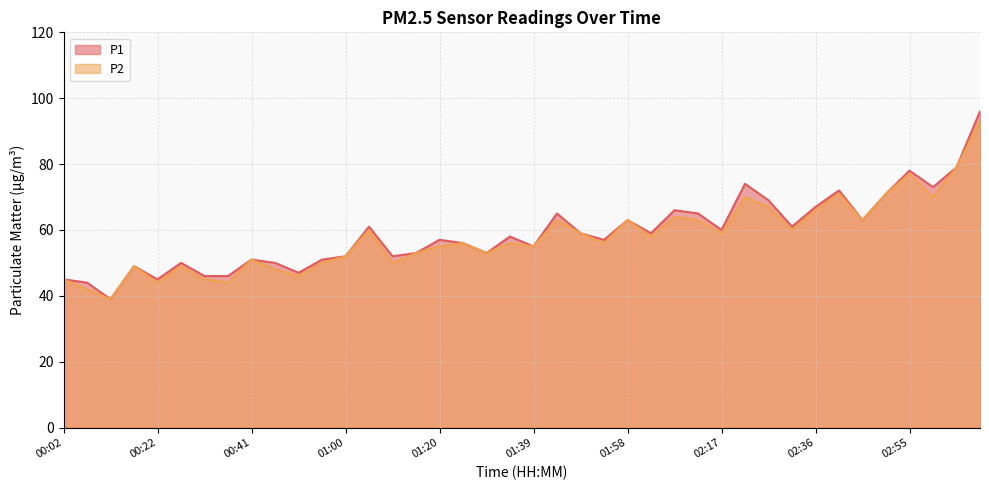

What is the sum of all P2 values?

2314